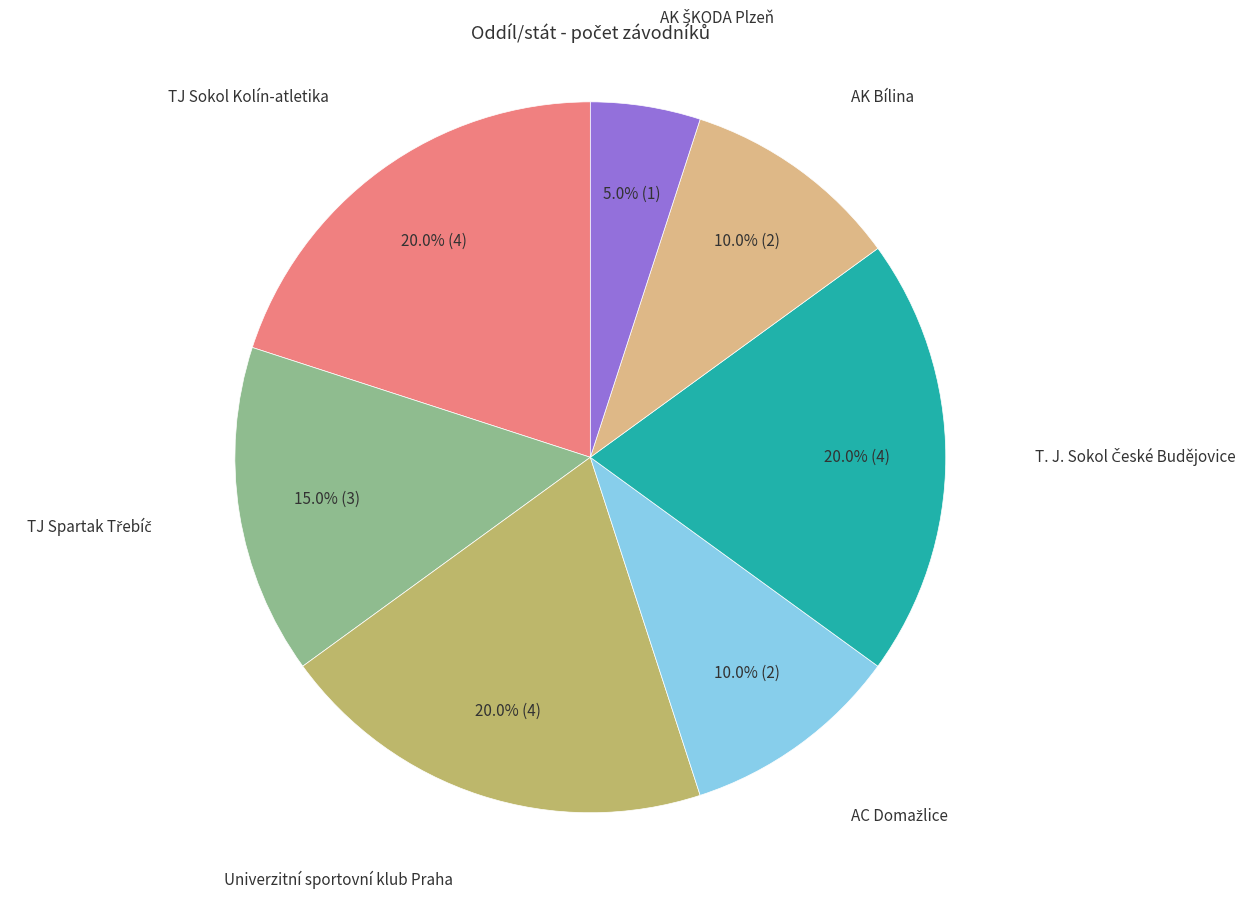

Is there any slice that represents more than half of the pie?

No